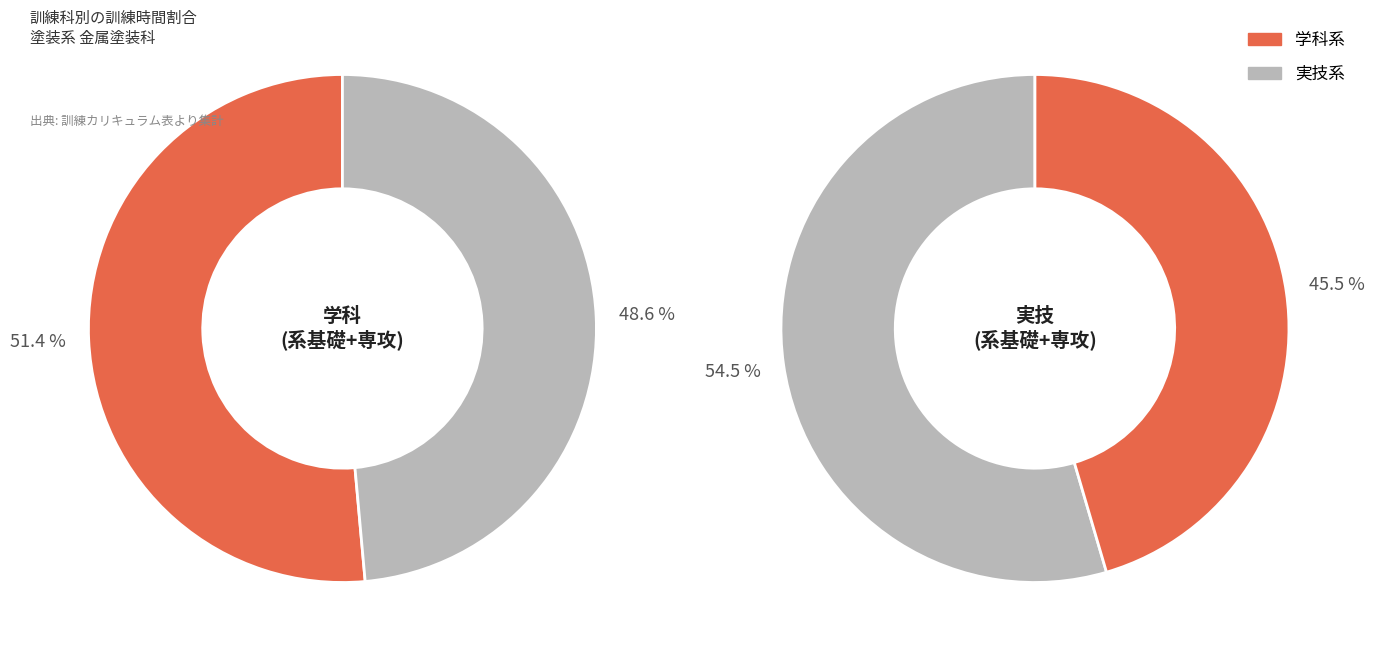

Is it true that 系基礎学科 is 11% of the pie?

False